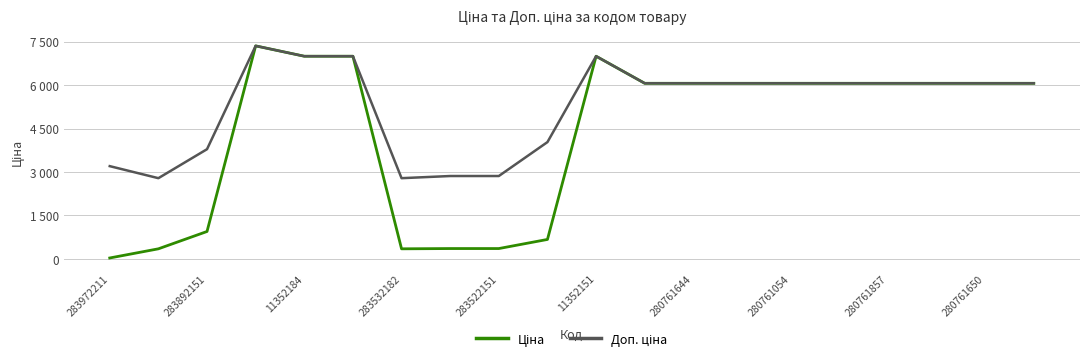

At which label is Доп. ціна closest to 5074?

11